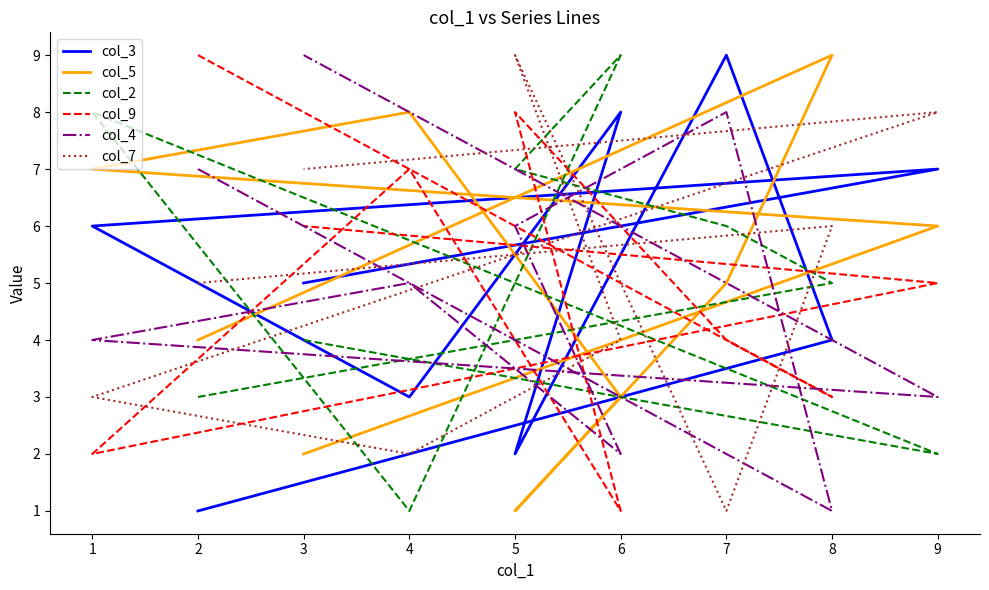

Which series has the largest total across all categories?

col_3